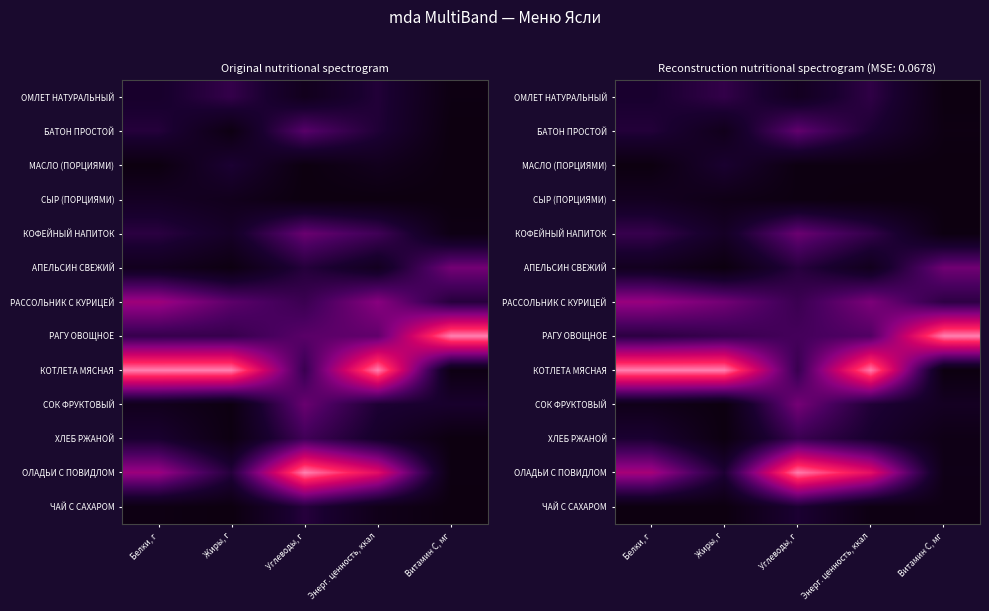

What is the spread (max minus min) of values at Жиры, г?

1.0